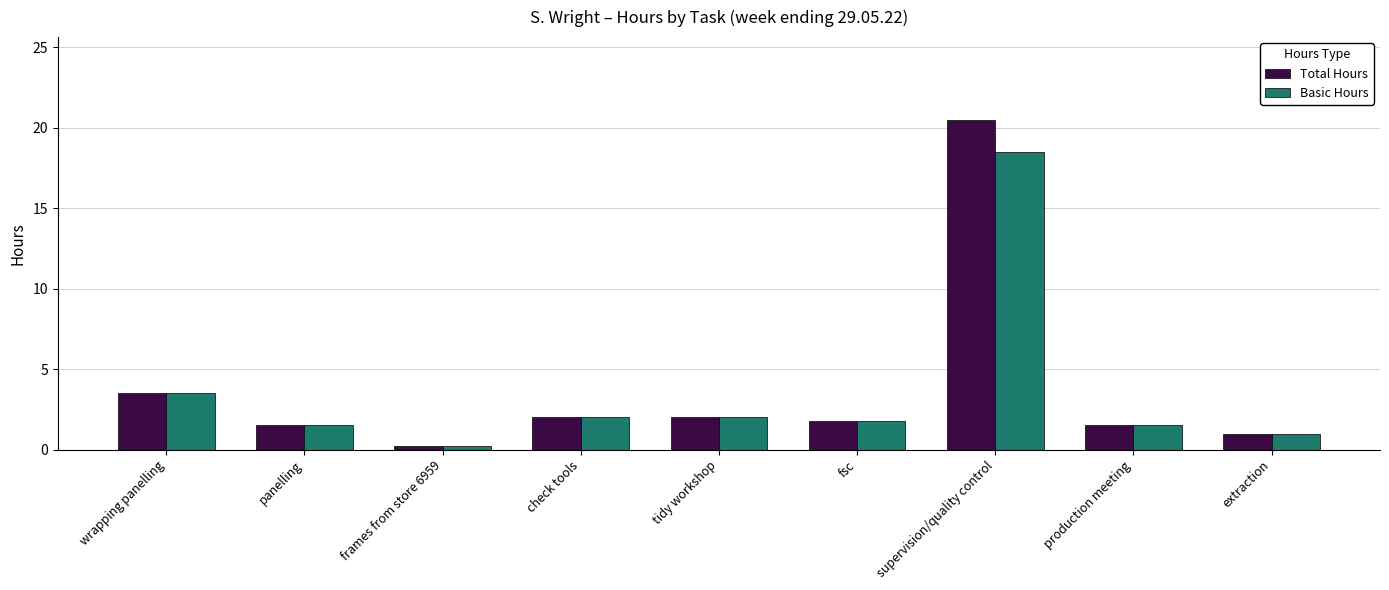

True or false: Total Hours has a value of 20.5 at supervision/quality control.

True